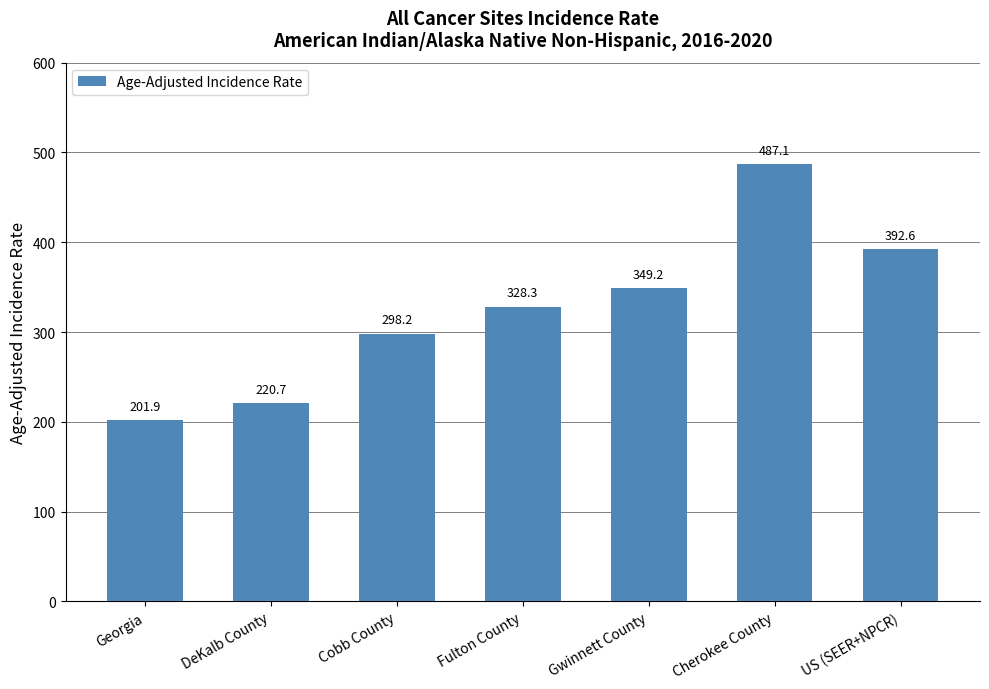

Rank the categories by value from highest to lowest.

Cherokee County, US (SEER+NPCR), Gwinnett County, Fulton County, Cobb County, DeKalb County, Georgia